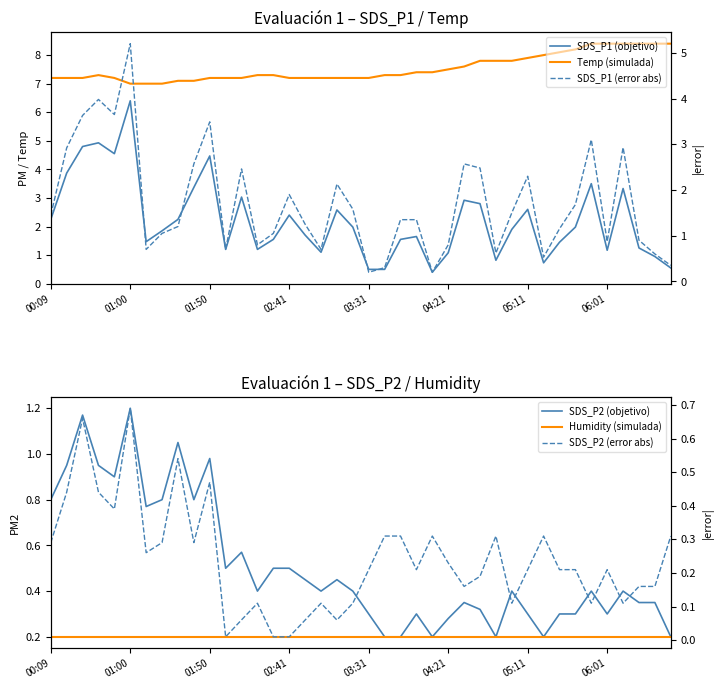

Reading left to right, list all the values displayed in this chart.

SDS_P1 (objetivo): 2.2	3.9	4.8	4.9	4.5	6.4	1.5	1.9	2.2	3.4	4.5	1.2	3.0	1.2	1.6	2.4	1.7	1.1	2.6	2.0	0.5	0.5	1.6	1.6	0.4	1.1	2.9	2.8	0.8	1.9	2.6	0.7	1.4	2.0	3.5	1.2	3.3	1.2	0.9	0.6
Temp (simulada): 7.2	7.2	7.2	7.3	7.2	7.0	7.0	7.0	7.1	7.1	7.2	7.2	7.2	7.3	7.3	7.2	7.2	7.2	7.2	7.2	7.2	7.3	7.3	7.4	7.4	7.5	7.6	7.8	7.8	7.8	7.9	8.0	8.1	8.2	8.4	8.4	8.4	8.4	8.4	8.4
SDS_P1 (error abs): 1.4	2.9	3.6	4.0	3.6	5.2	0.7	1.1	1.2	2.6	3.5	0.7	2.5	0.8	1.1	1.9	1.2	0.7	2.1	1.6	0.2	0.3	1.4	1.3	0.2	0.8	2.6	2.5	0.6	1.5	2.3	0.5	1.1	1.7	3.1	0.9	2.9	0.9	0.6	0.4
SDS_P2 (objetivo): 0.8	0.9	1.2	0.9	0.9	1.2	0.8	0.8	1.1	0.8	1.0	0.5	0.6	0.4	0.5	0.5	0.5	0.4	0.5	0.4	0.3	0.2	0.2	0.3	0.2	0.3	0.3	0.3	0.2	0.4	0.3	0.2	0.3	0.3	0.4	0.3	0.4	0.3	0.3	0.2
Humidity (simulada): 0.2	0.2	0.2	0.2	0.2	0.2	0.2	0.2	0.2	0.2	0.2	0.2	0.2	0.2	0.2	0.2	0.2	0.2	0.2	0.2	0.2	0.2	0.2	0.2	0.2	0.2	0.2	0.2	0.2	0.2	0.2	0.2	0.2	0.2	0.2	0.2	0.2	0.2	0.2	0.2
SDS_P2 (error abs): 0.3	0.4	0.7	0.4	0.4	0.7	0.3	0.3	0.5	0.3	0.5	0.0	0.1	0.1	0.0	0.0	0.1	0.1	0.1	0.1	0.2	0.3	0.3	0.2	0.3	0.2	0.2	0.2	0.3	0.1	0.2	0.3	0.2	0.2	0.1	0.2	0.1	0.2	0.2	0.3